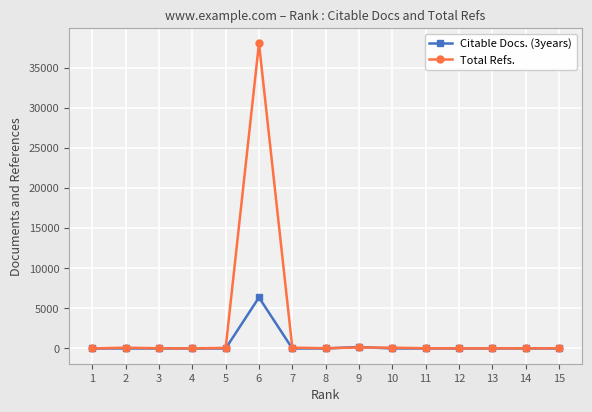

At which category is the sum across all series the highest?

6